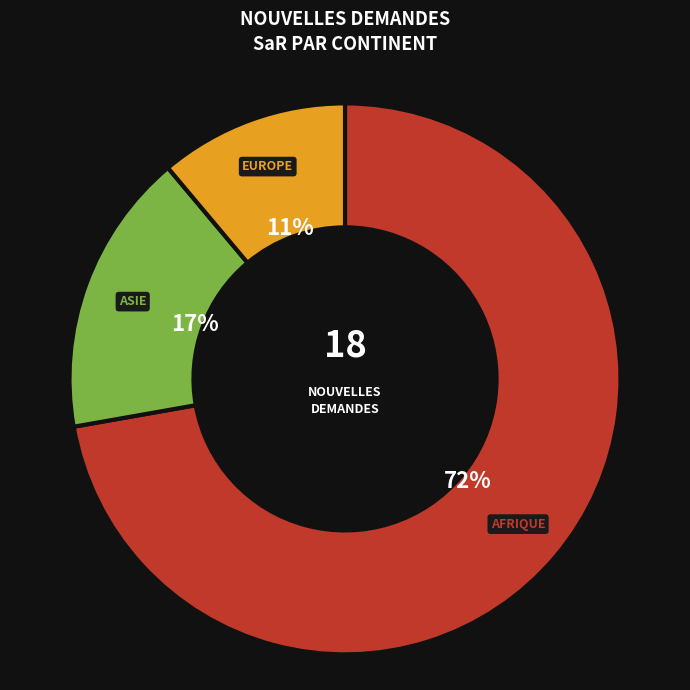

Does any single category account for the majority?

Yes